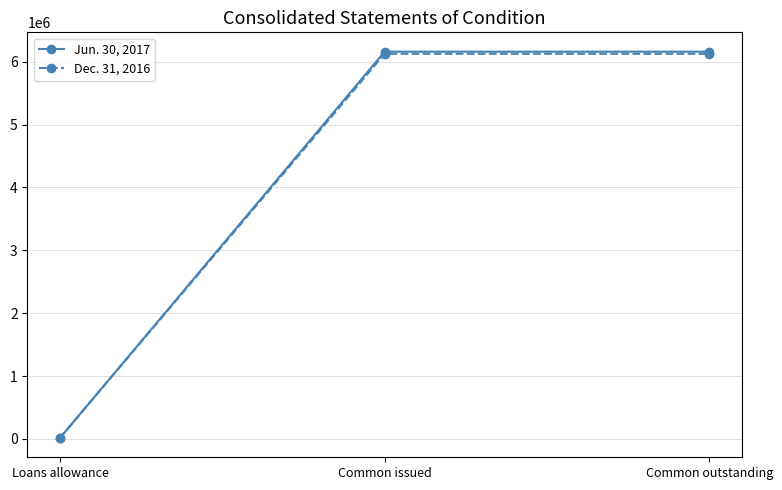

What position from the left is Common issued?

2